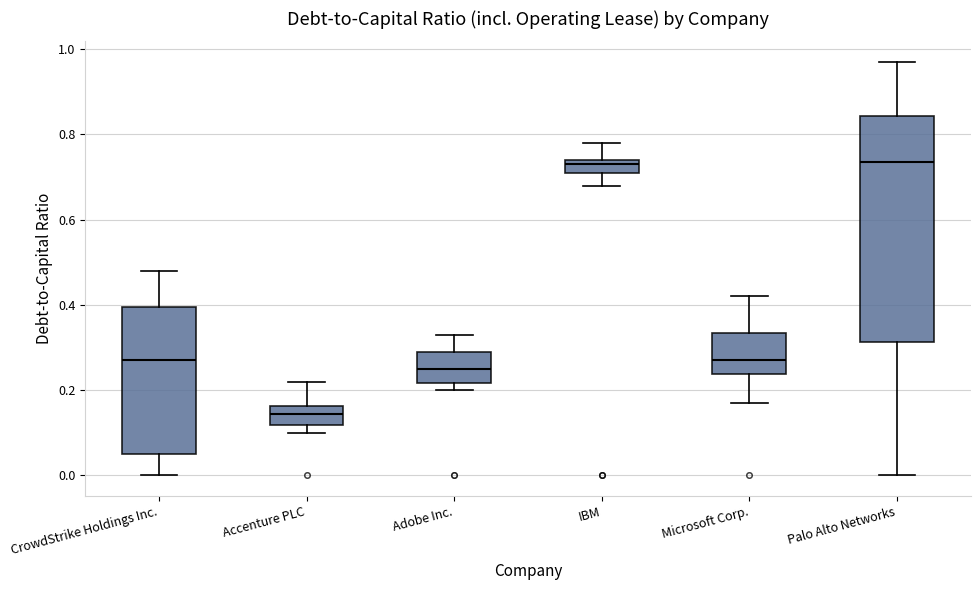

Where does the upper whisker of the box for Microsoft Corp. end on the y-axis? The values are not printed on the chart, so give them approximately, as read against the axis.

0.42